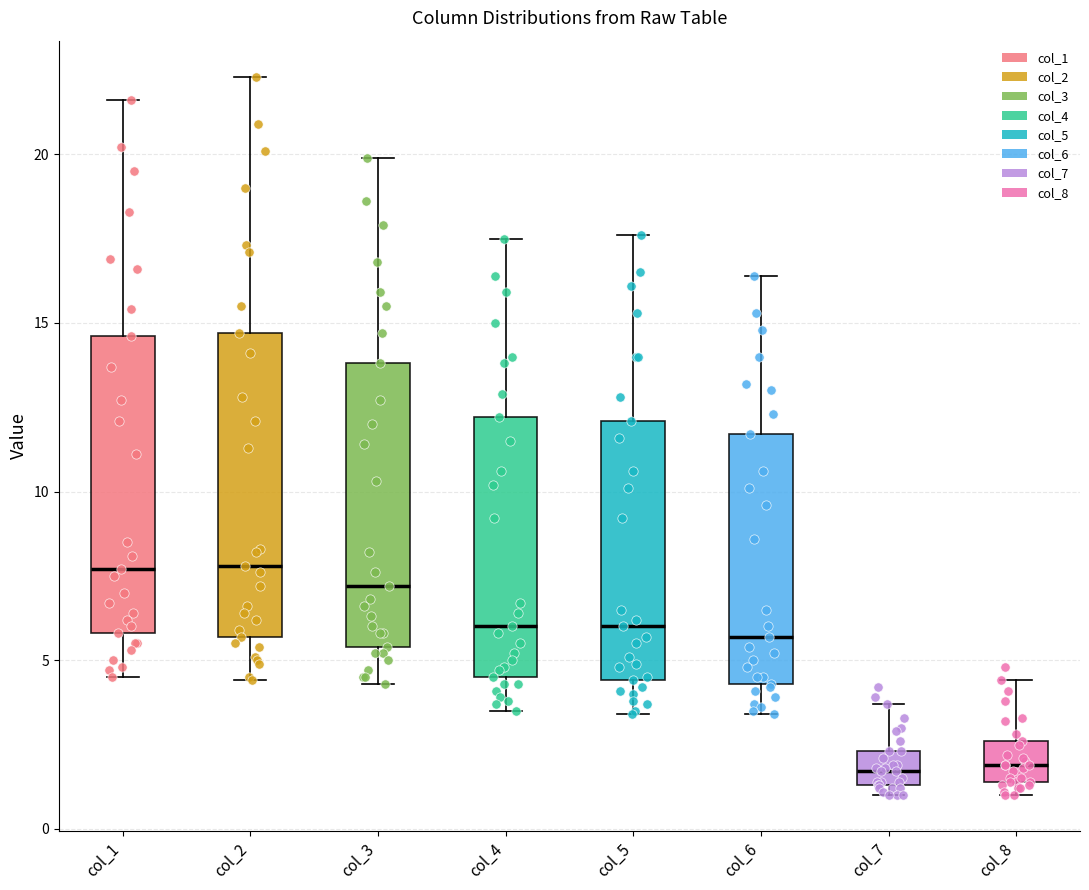

Reading left to right, transcribe this box plot: for each box, give where its median line is, the range the box spans, and where its two whiskers end, as read against the y-axis. The values are not printed on the chart, so give them approximately, as read against the axis.

col_1: median 7.5, box 6.0 to 14.5, whiskers 4.5 to 21.5
col_2: median 8.0, box 5.5 to 14.5, whiskers 4.5 to 22.5
col_3: median 7.0, box 5.5 to 14.0, whiskers 4.5 to 20.0
col_4: median 6.0, box 4.5 to 12.0, whiskers 3.5 to 17.5
col_5: median 6.0, box 4.5 to 12.0, whiskers 3.5 to 17.5
col_6: median 5.5, box 4.5 to 11.5, whiskers 3.5 to 16.5
col_7: median 1.5 (inside the box), box 1.5 to 2.5, whiskers 1.0 to 3.5
col_8: median 2.0, box 1.5 to 2.5, whiskers 1.0 to 4.5